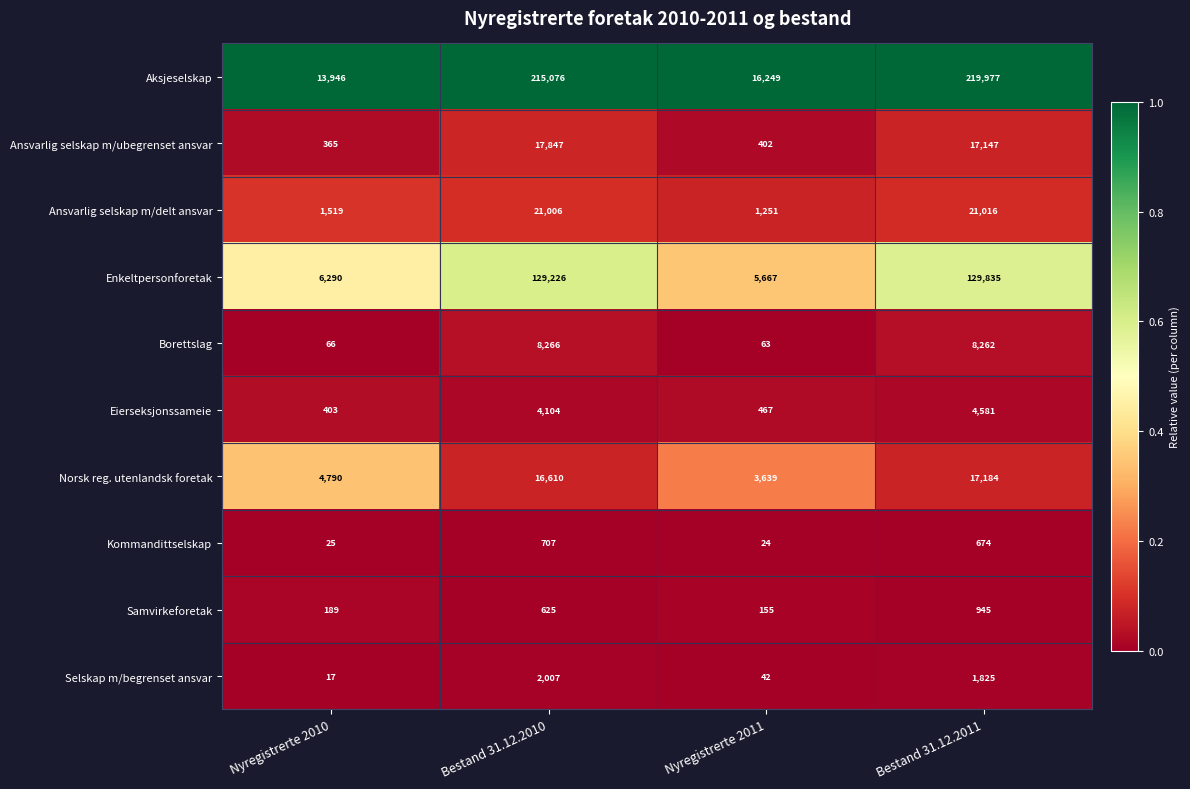

Between Nyregistrerte 2010 and Nyregistrerte 2011, which series saw the biggest shift?

Aksjeselskap